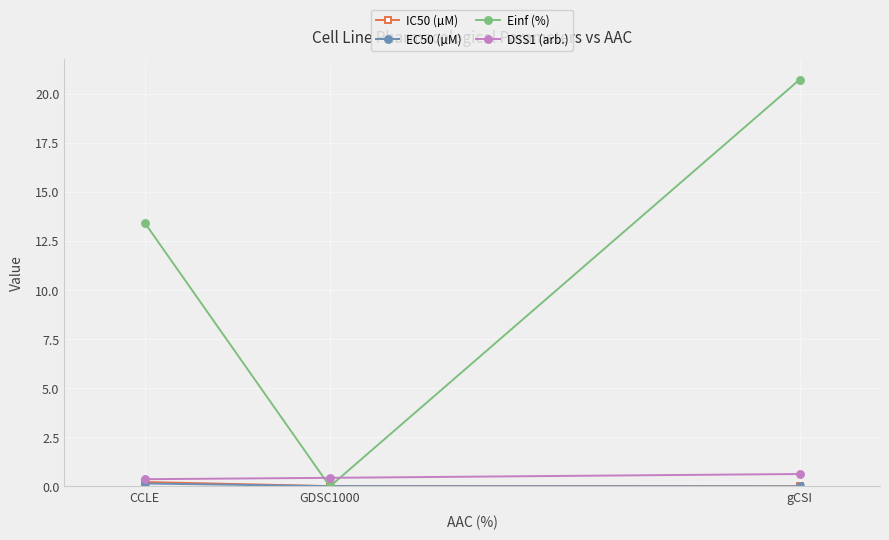

How many lines are shown in the chart?

4